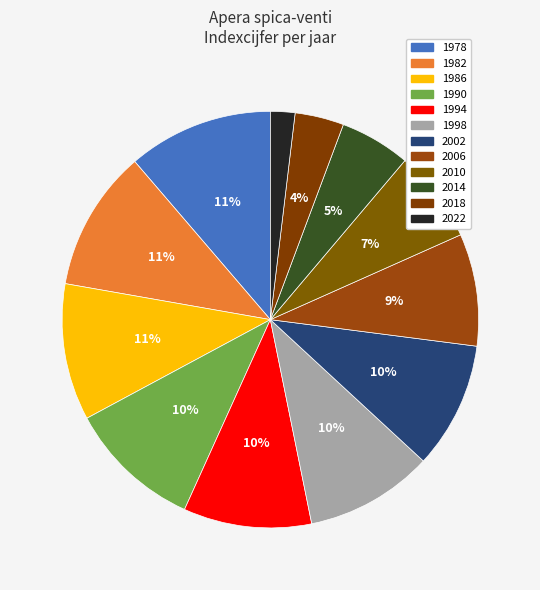

Rank the categories by value from highest to lowest.

1978, 1982, 1986, 1990, 1994, 1998, 2002, 2006, 2010, 2014, 2018, 2022